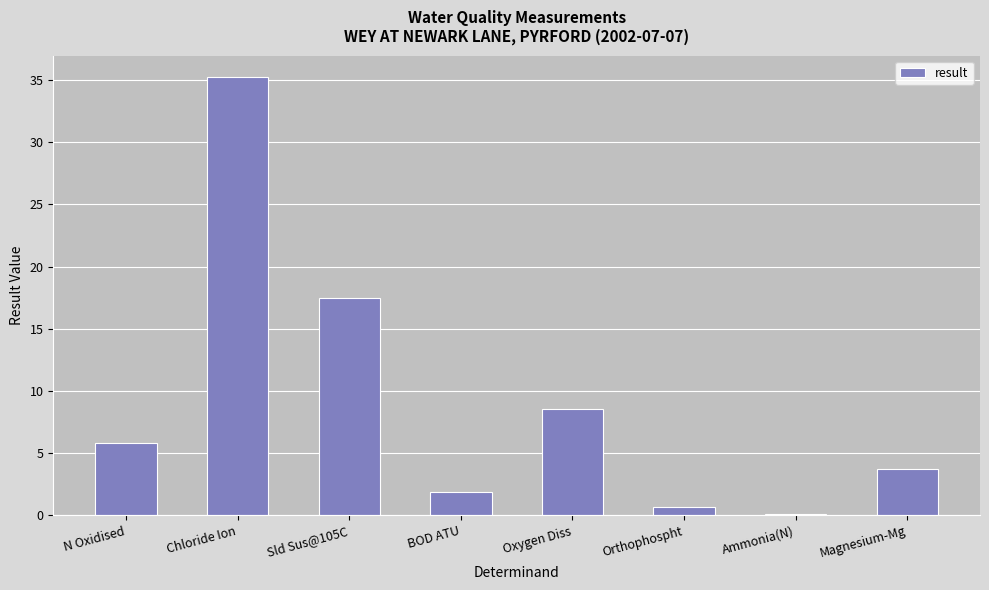

How many bars are there in total?

8